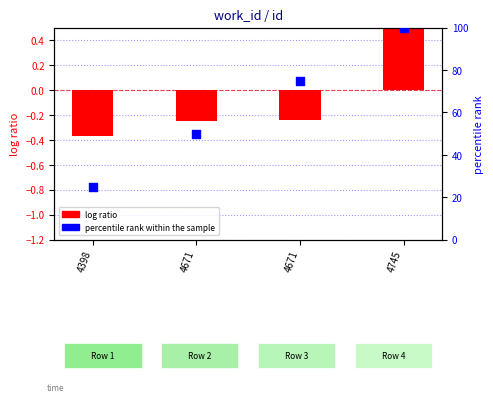

At which category is the sum across all series the highest?

4745